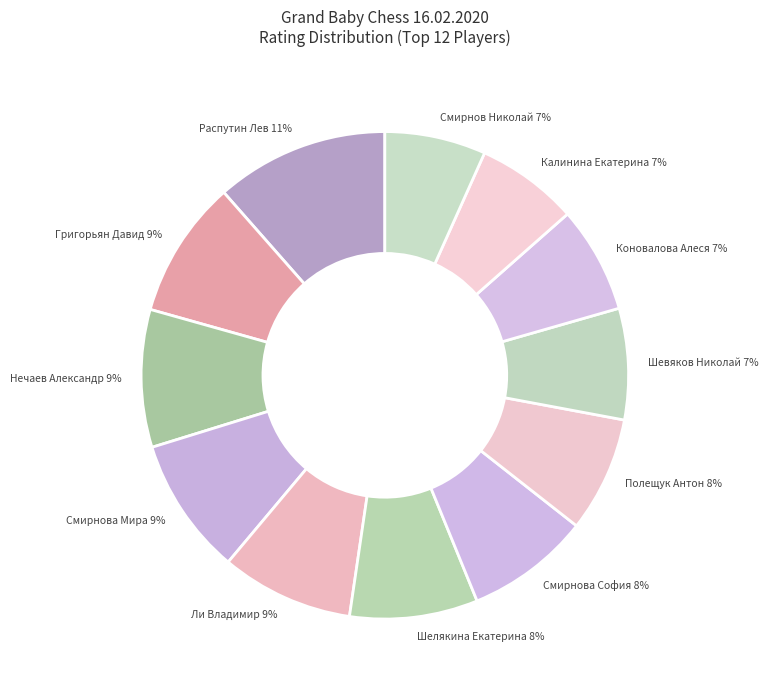

Which slice is the largest?

Распутин Лев